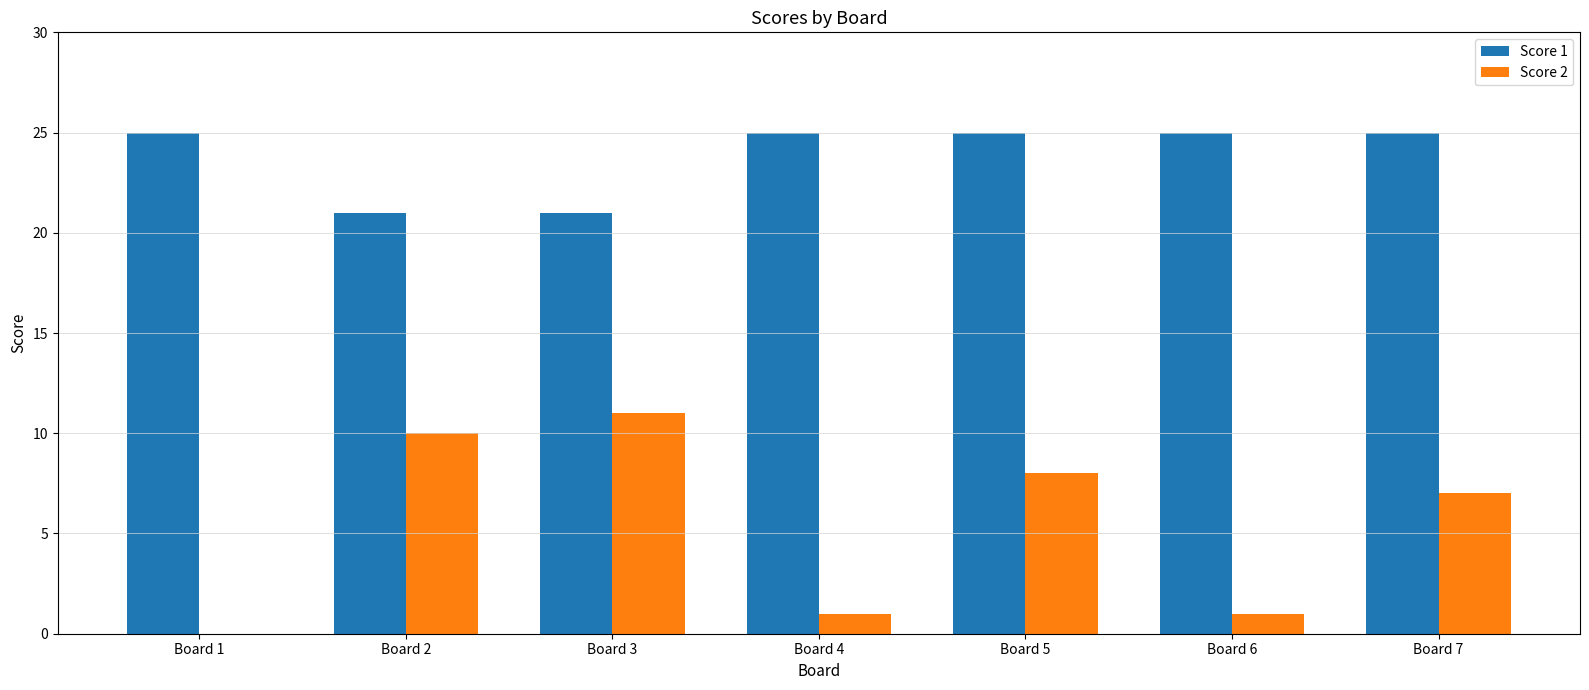

How many series are shown in this chart?

2